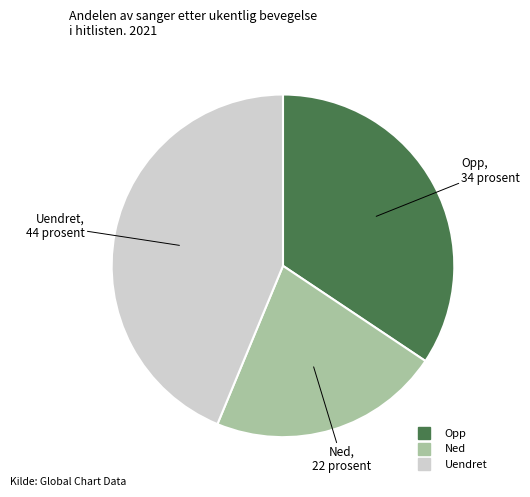

Does any single category account for the majority?

No